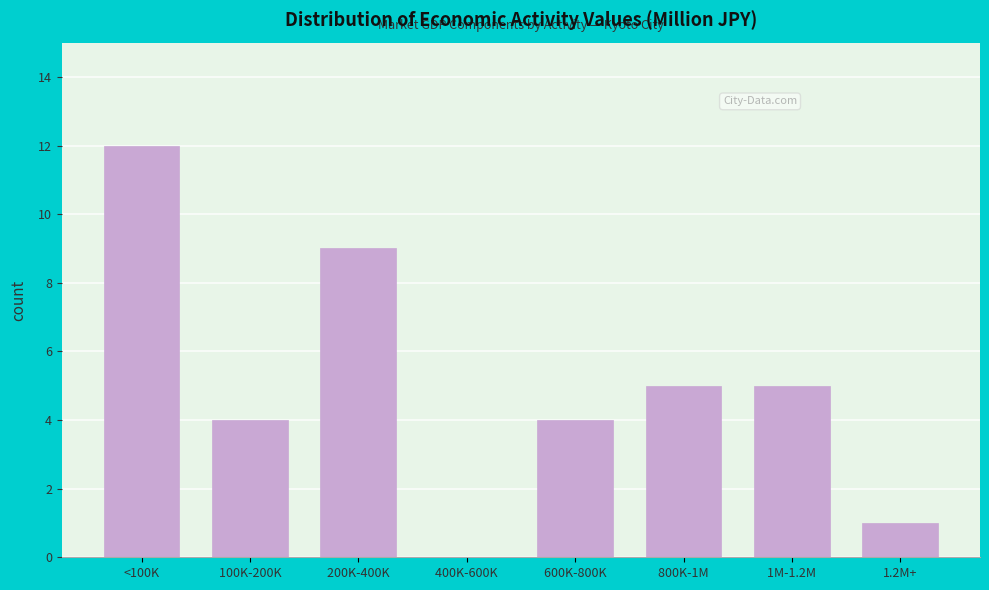

The chart shows a value of 21 at <100K. True or false?

False